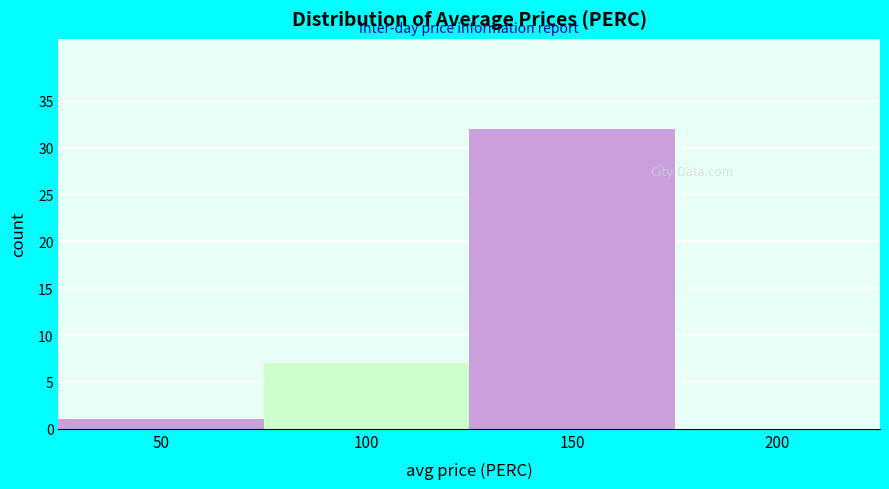

Reading right to left, what are all the values shown in this chart?

200=0	150=32	100=7	50=1